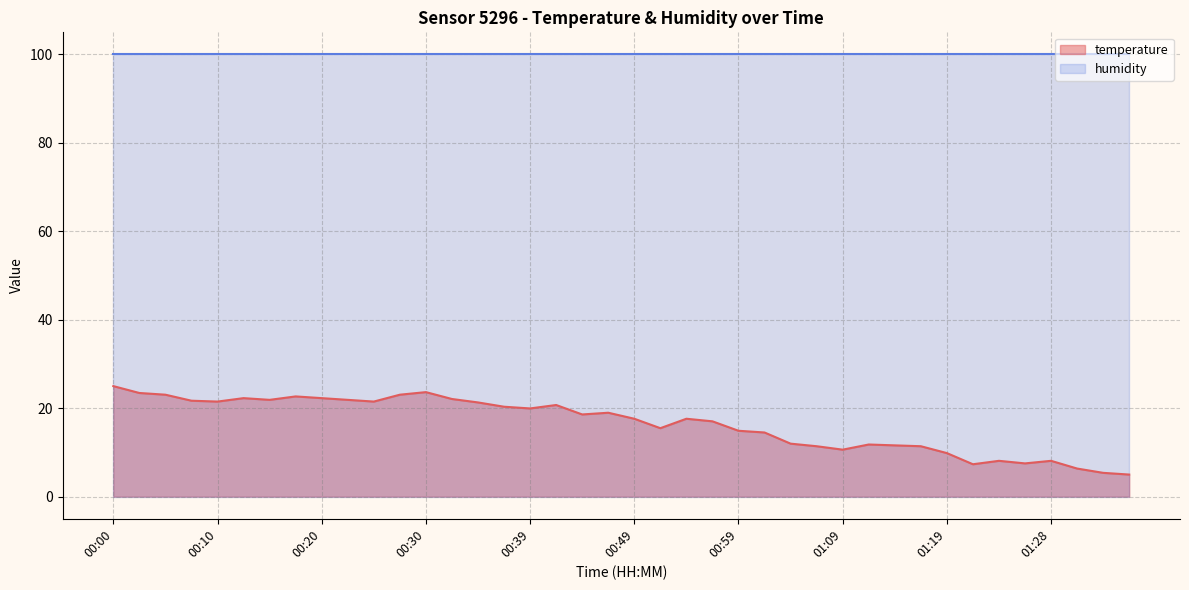

What is the label of the 32nd point from the left?

01:16